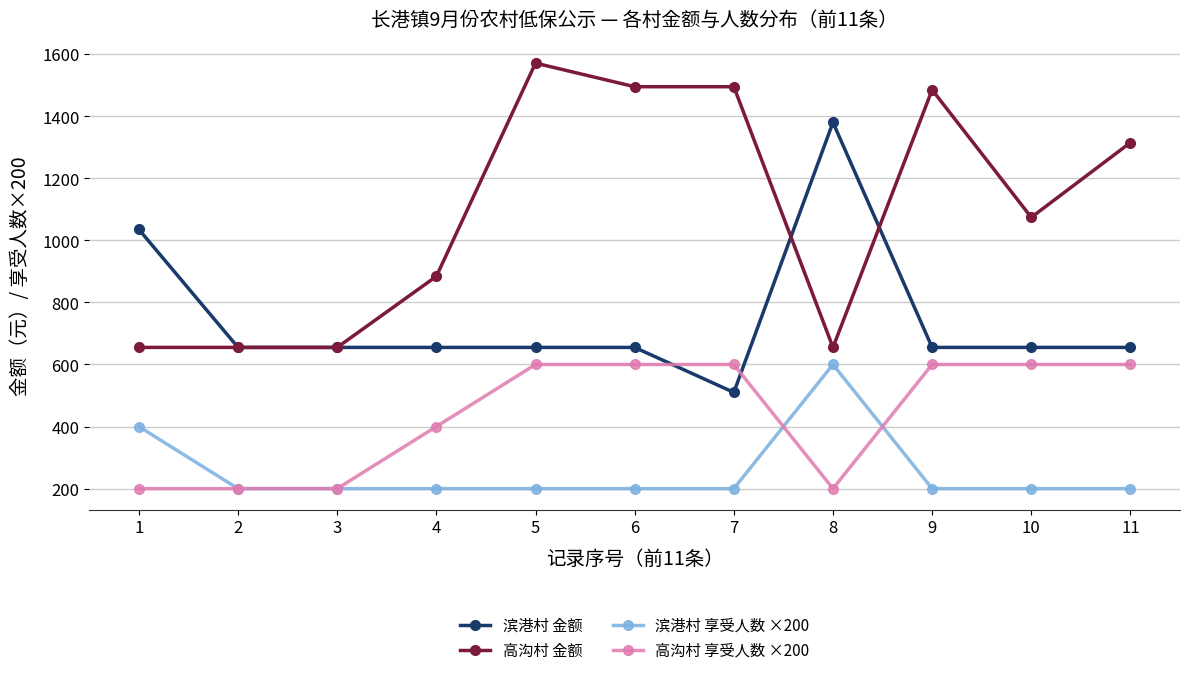

What is the difference between the 高沟村 享受人数 ×200 values at 8 and 6?

400